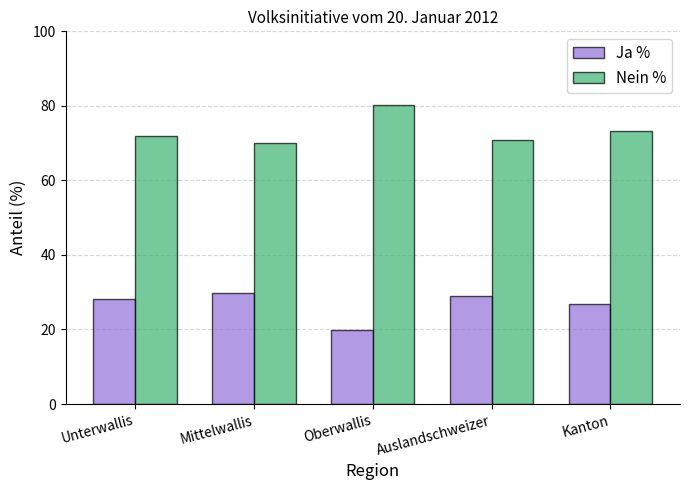

What is the label of the 5th bar from the right?

Unterwallis